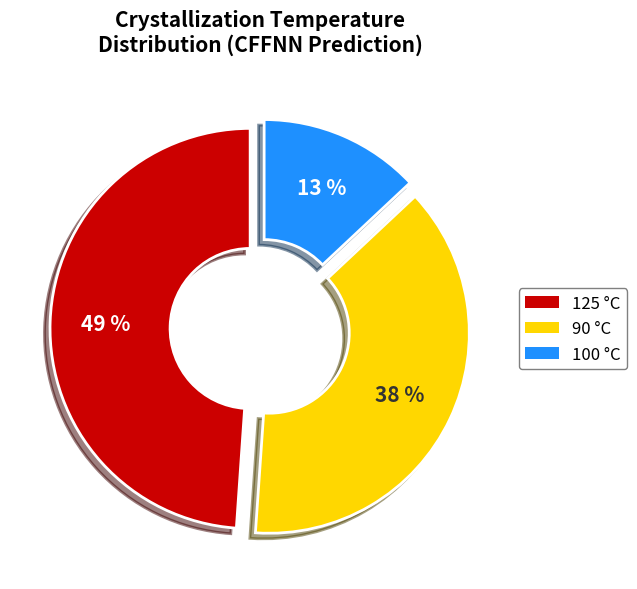

Does any single category account for the majority?

No